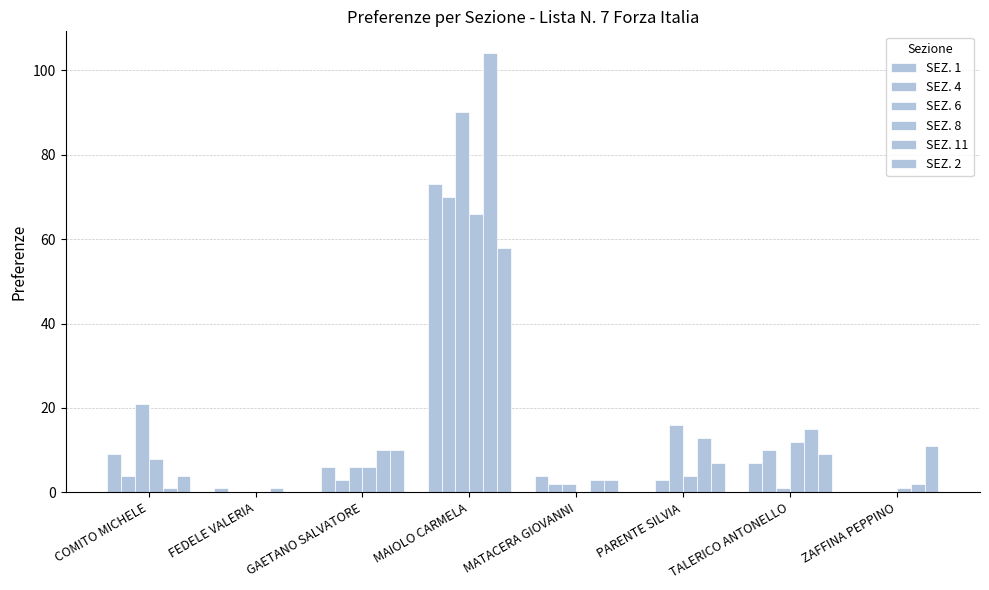

What is the label of the 7th bar from the left?

TALERICO ANTONELLO